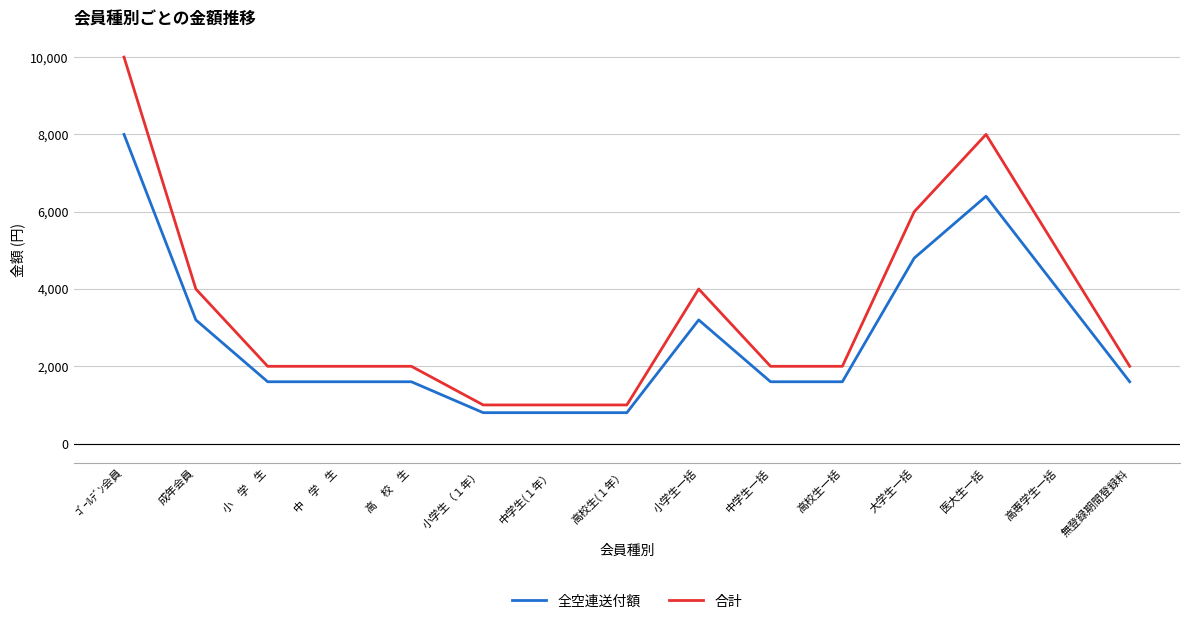

Which category has the highest value in the 合計 series?

ｺﾞｰﾙﾃﾞﾝ会員